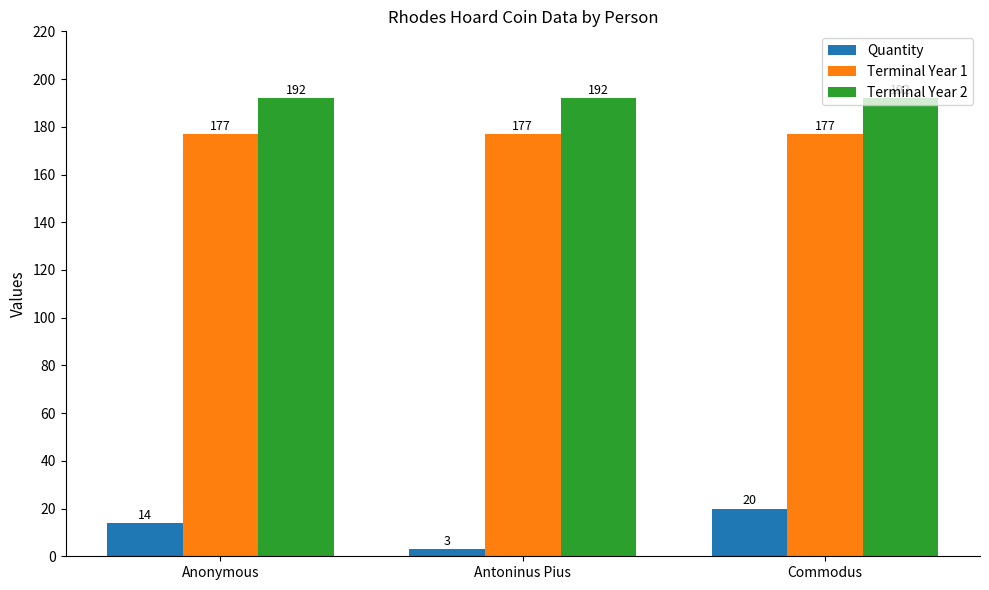

Rank the series by their maximum value, from highest to lowest.

Terminal Year 2, Terminal Year 1, Quantity